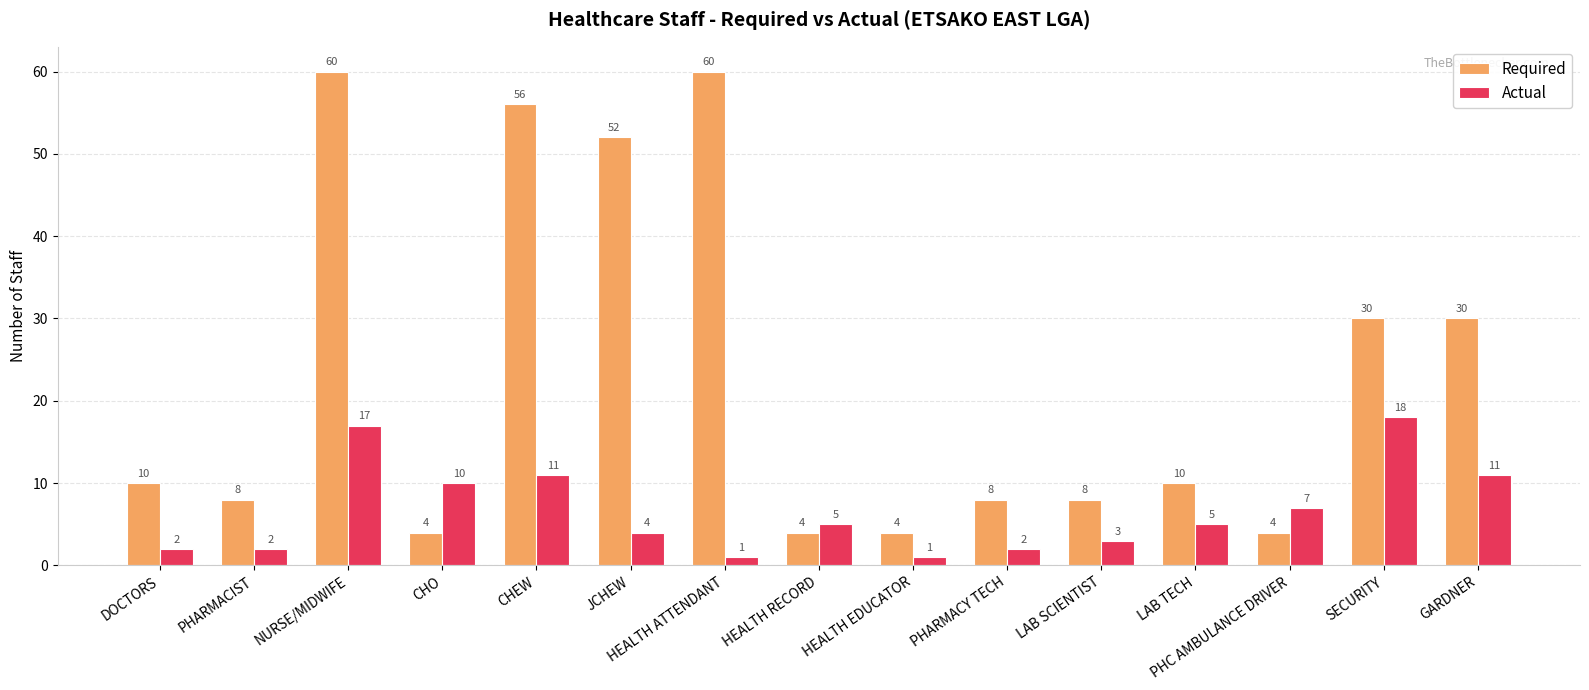

Which series has the largest range (max minus min)?

Required